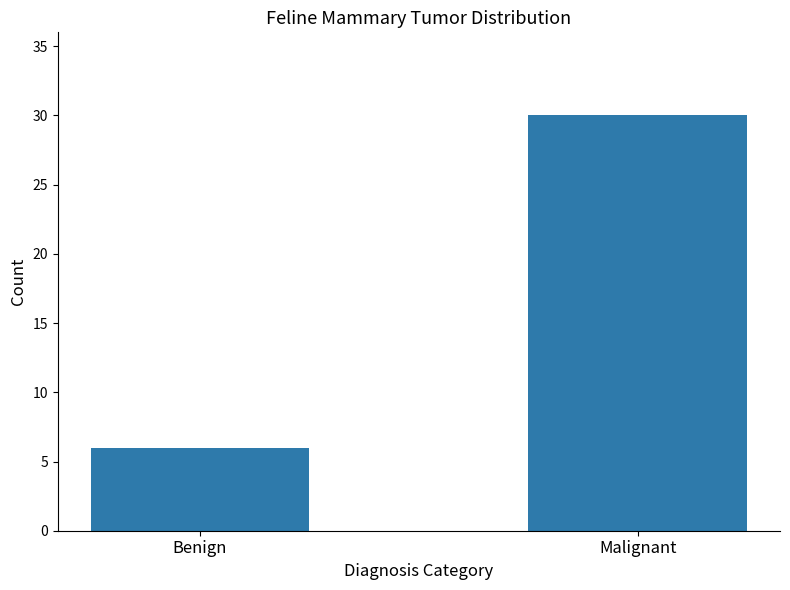

What is the difference between the values at Benign and Malignant?

24